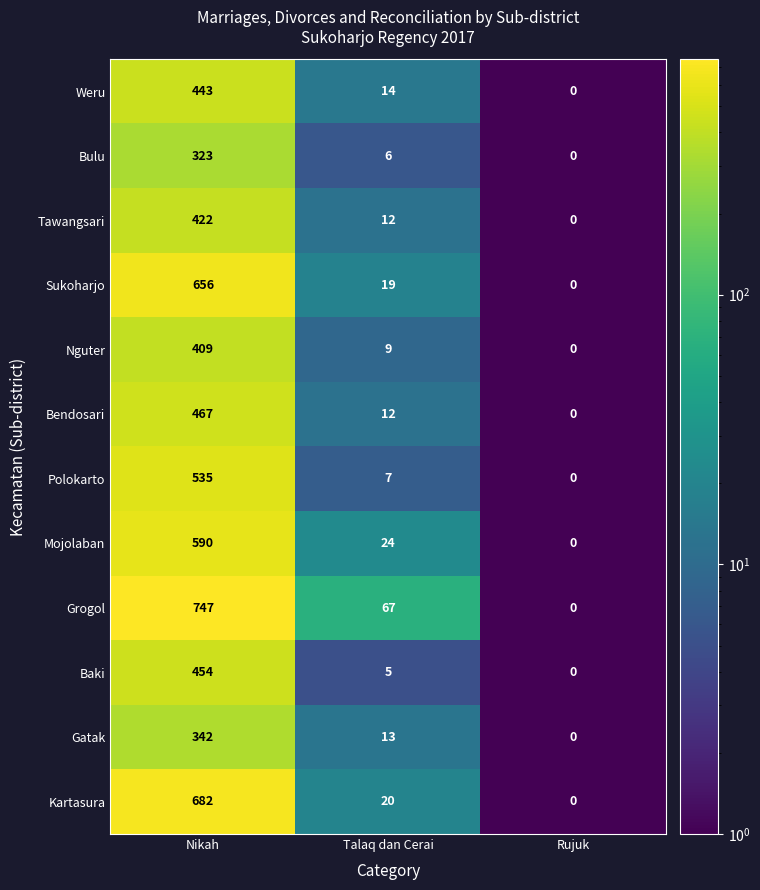

The Weru series shows 23 at Talaq dan Cerai. True or false?

False